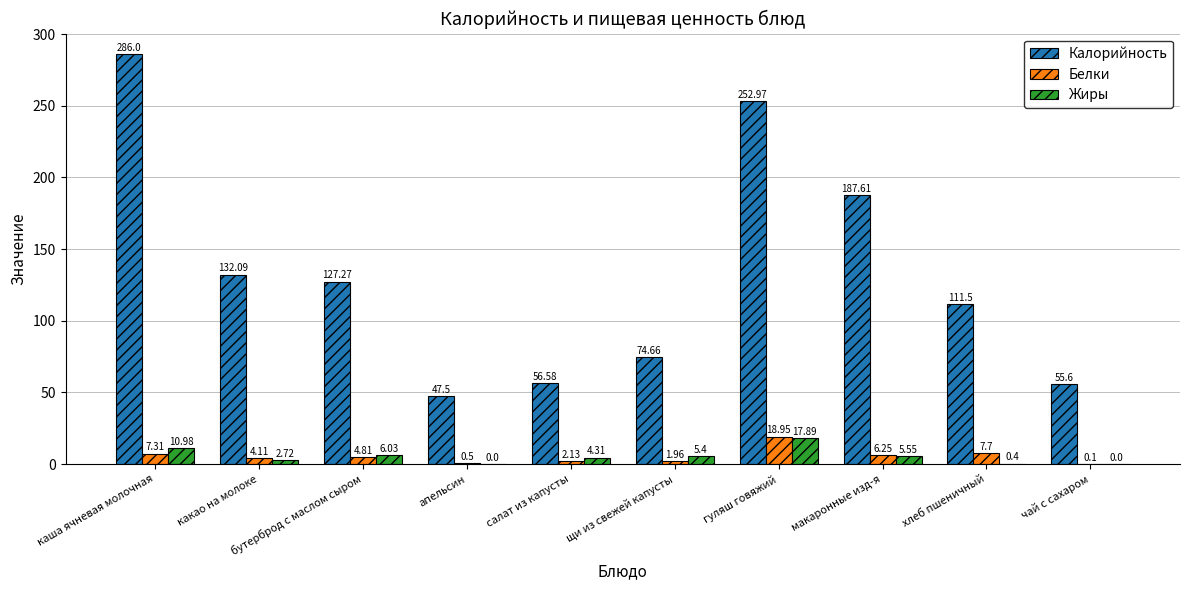

What is the sum of the Белки values at гуляш говяжий and какао на молоке?

23.1